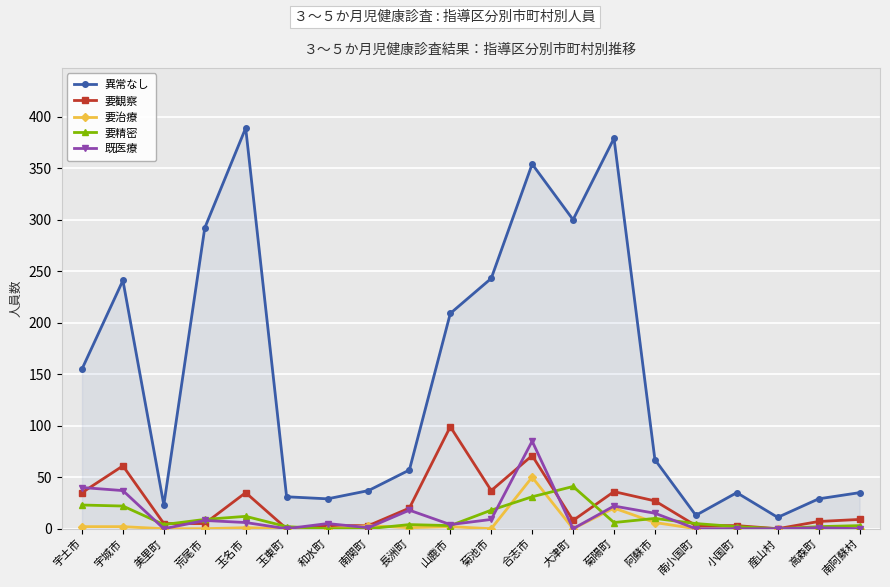

What is the difference between the maximum and second lowest values in the 要精密 series?

41